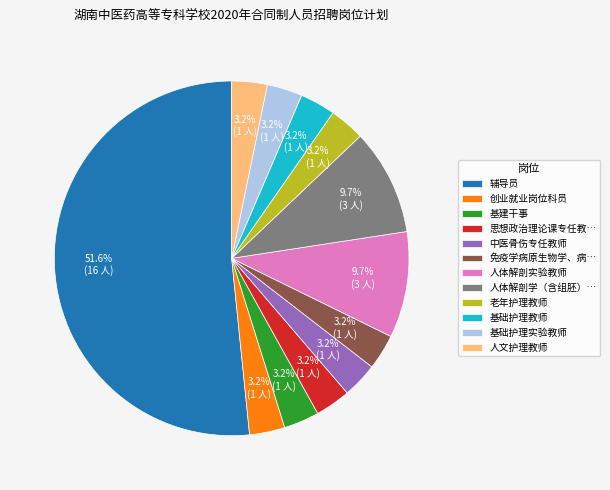

To the nearest percent, what is the difference between the largest and smallest slice percentages?

48%